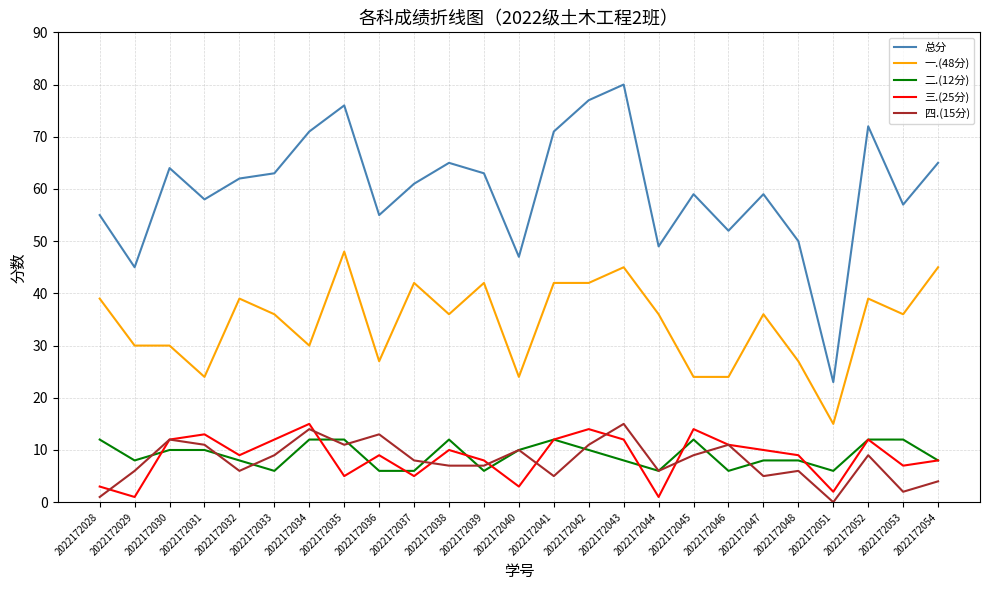

True or false: 总分 and 四.(15分) cross at least once.

False